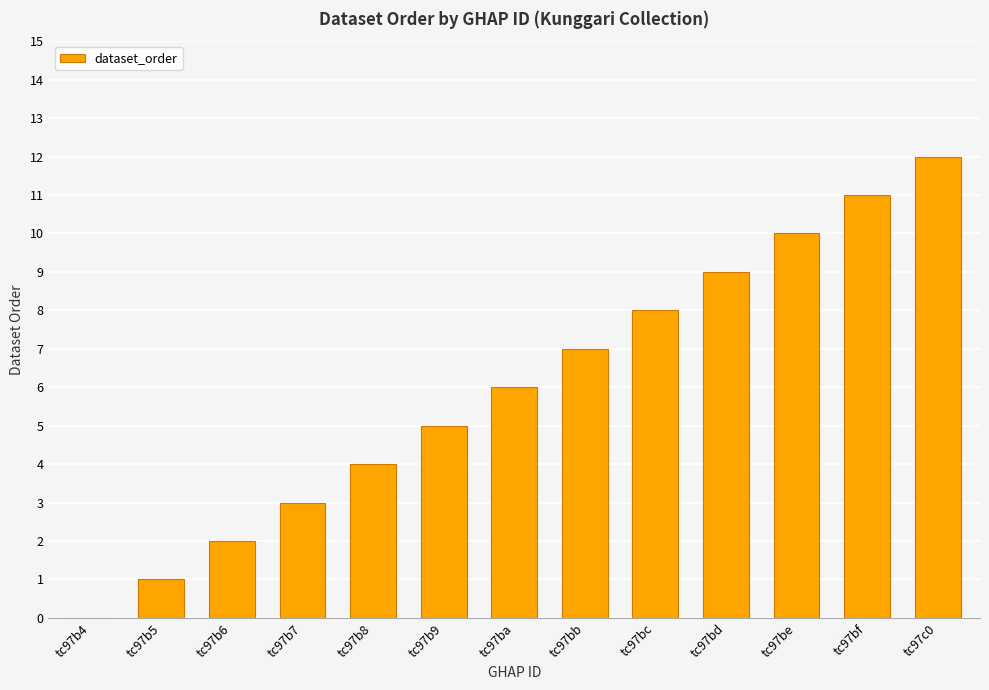

Are the bars horizontal?

No